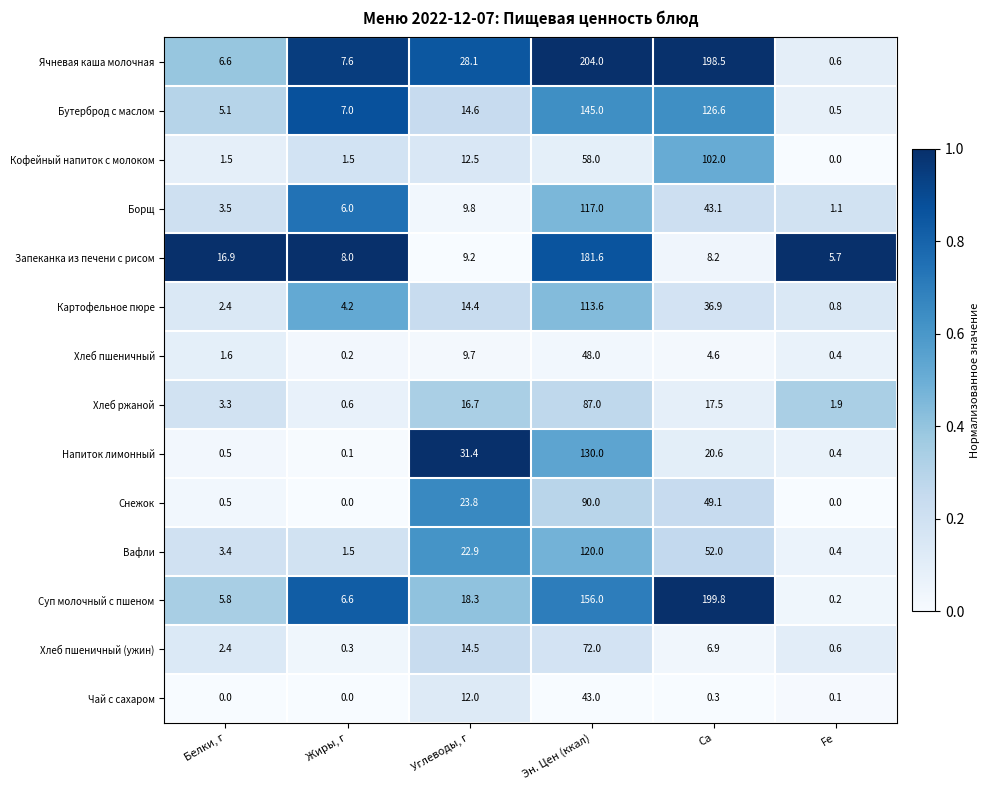

At which category is the sum across all series the highest?

Эн. Цен (ккал)